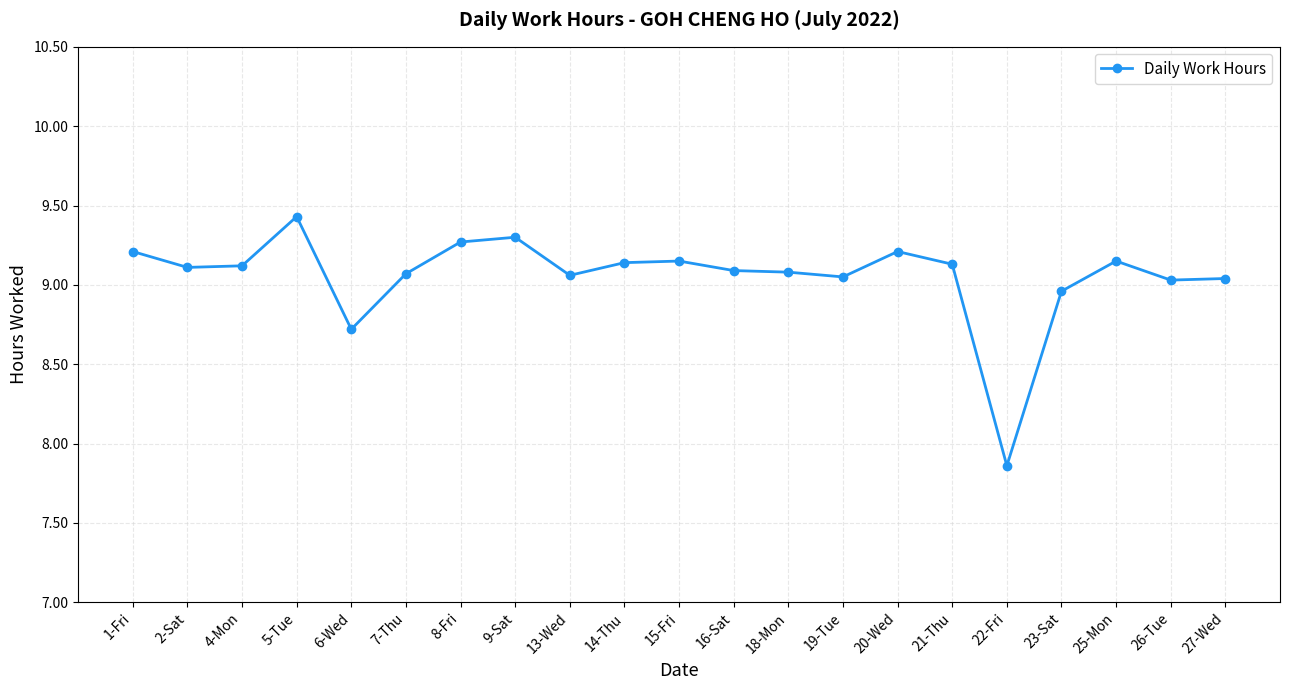

Which category has the lowest value across all series?

22-Fri